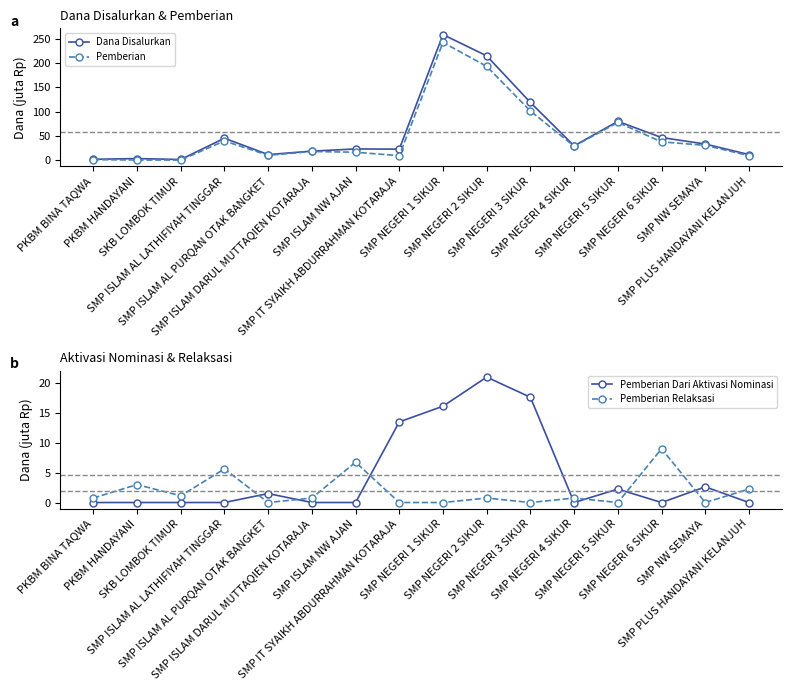

Reading right to left, extract all data points from this chart.

Dana Disalurkan: SMP PLUS HANDAYANI KELANJUH=11.2	SMP NW SEMAYA=33.0	SMP NEGERI 6 SIKUR=46.5	SMP NEGERI 5 SIKUR=79.9	SMP NEGERI 4 SIKUR=29.2	SMP NEGERI 3 SIKUR=118.9	SMP NEGERI 2 SIKUR=215.2	SMP NEGERI 1 SIKUR=259.1	SMP IT SYAIKH ABDURRAHMAN KOTARAJA=22.5	SMP ISLAM NW AJAN=22.9	SMP ISLAM DARUL MUTTAQIEN KOTARAJA=18.4	SMP ISLAM AL PURQAN OTAK BANGKET=11.2	SMP ISLAM AL LATHIFIYAH TINGGAR=45.0	SKB LOMBOK TIMUR=1.1	PKBM HANDAYANI=3.0	PKBM BINA TAQWA=1.5
Pemberian: SMP PLUS HANDAYANI KELANJUH=9.0	SMP NW SEMAYA=30.4	SMP NEGERI 6 SIKUR=37.5	SMP NEGERI 5 SIKUR=77.6	SMP NEGERI 4 SIKUR=28.5	SMP NEGERI 3 SIKUR=101.2	SMP NEGERI 2 SIKUR=193.5	SMP NEGERI 1 SIKUR=243.0	SMP IT SYAIKH ABDURRAHMAN KOTARAJA=9.0	SMP ISLAM NW AJAN=16.1	SMP ISLAM DARUL MUTTAQIEN KOTARAJA=17.6	SMP ISLAM AL PURQAN OTAK BANGKET=9.8	SMP ISLAM AL LATHIFIYAH TINGGAR=39.4	SKB LOMBOK TIMUR=0.0	PKBM HANDAYANI=0.0	PKBM BINA TAQWA=0.8
Pemberian Dari Aktivasi Nominasi: SMP PLUS HANDAYANI KELANJUH=0.0	SMP NW SEMAYA=2.6	SMP NEGERI 6 SIKUR=0.0	SMP NEGERI 5 SIKUR=2.2	SMP NEGERI 4 SIKUR=0.0	SMP NEGERI 3 SIKUR=17.6	SMP NEGERI 2 SIKUR=21.0	SMP NEGERI 1 SIKUR=16.1	SMP IT SYAIKH ABDURRAHMAN KOTARAJA=13.5	SMP ISLAM NW AJAN=0.0	SMP ISLAM DARUL MUTTAQIEN KOTARAJA=0.0	SMP ISLAM AL PURQAN OTAK BANGKET=1.5	SMP ISLAM AL LATHIFIYAH TINGGAR=0.0	SKB LOMBOK TIMUR=0.0	PKBM HANDAYANI=0.0	PKBM BINA TAQWA=0.0
Pemberian Relaksasi: SMP PLUS HANDAYANI KELANJUH=2.2	SMP NW SEMAYA=0.0	SMP NEGERI 6 SIKUR=9.0	SMP NEGERI 5 SIKUR=0.0	SMP NEGERI 4 SIKUR=0.8	SMP NEGERI 3 SIKUR=0.0	SMP NEGERI 2 SIKUR=0.8	SMP NEGERI 1 SIKUR=0.0	SMP IT SYAIKH ABDURRAHMAN KOTARAJA=0.0	SMP ISLAM NW AJAN=6.8	SMP ISLAM DARUL MUTTAQIEN KOTARAJA=0.8	SMP ISLAM AL PURQAN OTAK BANGKET=0.0	SMP ISLAM AL LATHIFIYAH TINGGAR=5.6	SKB LOMBOK TIMUR=1.1	PKBM HANDAYANI=3.0	PKBM BINA TAQWA=0.8